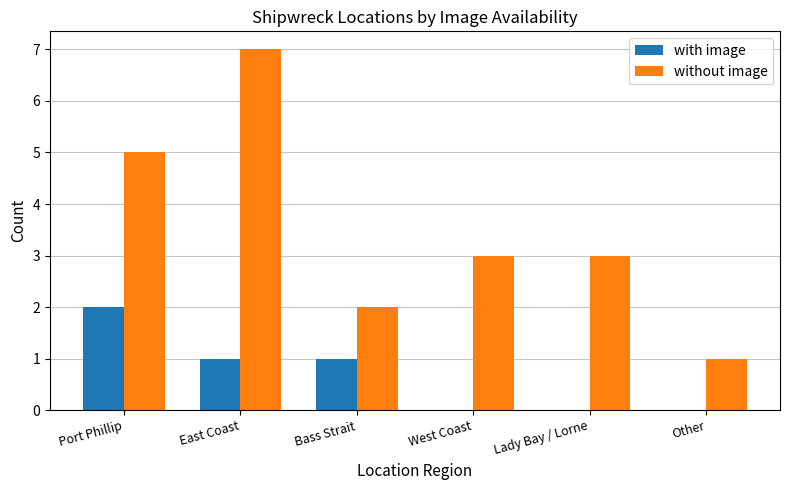

What are all the series names shown in the legend?

with image, without image